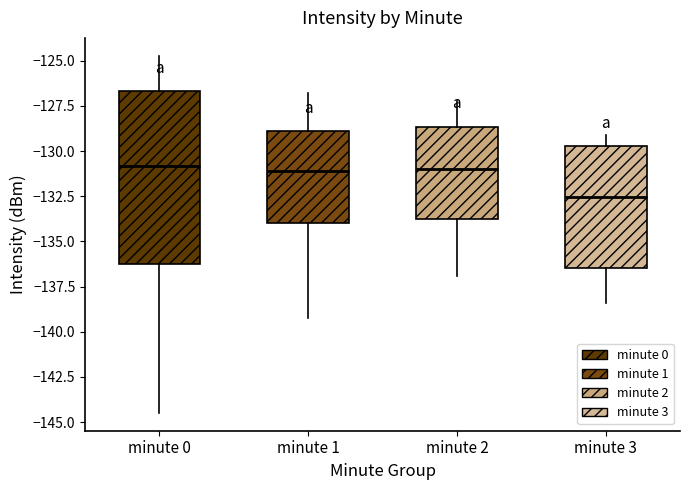

Where does the upper whisker of the box for minute 0 end on the y-axis? The values are not printed on the chart, so give them approximately, as read against the axis.

-124.5